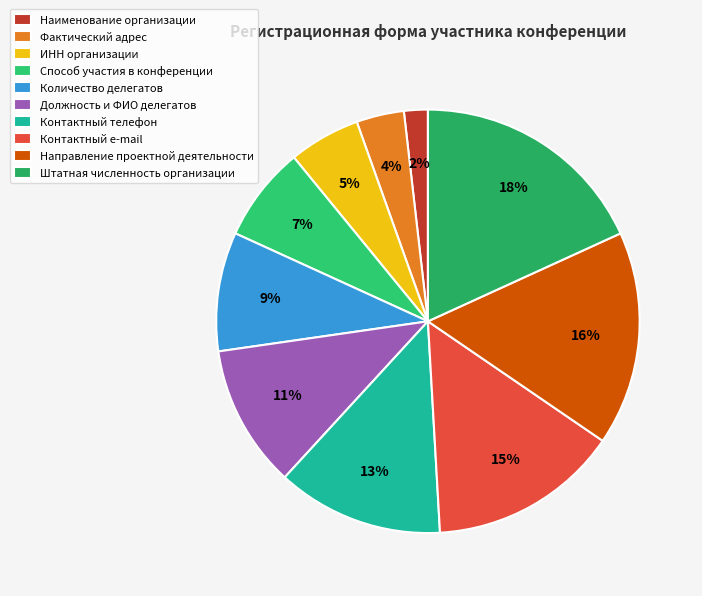

Which category has the smallest portion of the pie?

Наименование организации